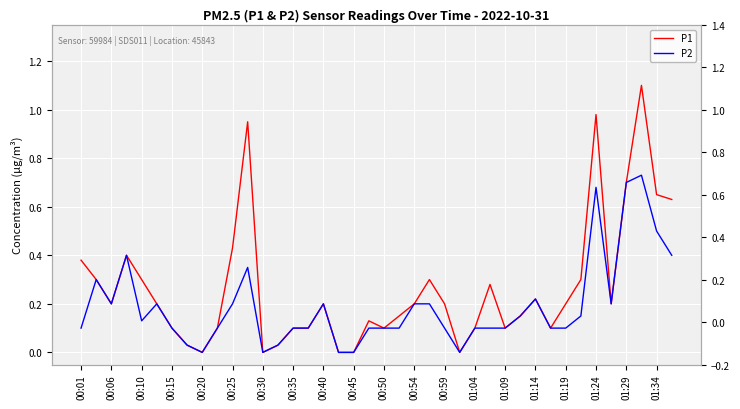

Reading left to right, extract all data points from this chart.

P1: 0.4	0.3	0.2	0.4	0.3	0.2	0.1	0.0	0.0	0.1	0.4	0.9	0.0	0.0	0.1	0.1	0.2	0.0	0.0	0.1	0.1	0.1	0.2	0.3	0.2	0.0	0.1	0.3	0.1	0.1	0.2	0.1	0.2	0.3	1.0	0.2	0.7	1.1	0.7	0.6
P2: 0.1	0.3	0.2	0.4	0.1	0.2	0.1	0.0	0.0	0.1	0.2	0.3	0.0	0.0	0.1	0.1	0.2	0.0	0.0	0.1	0.1	0.1	0.2	0.2	0.1	0.0	0.1	0.1	0.1	0.1	0.2	0.1	0.1	0.1	0.7	0.2	0.7	0.7	0.5	0.4